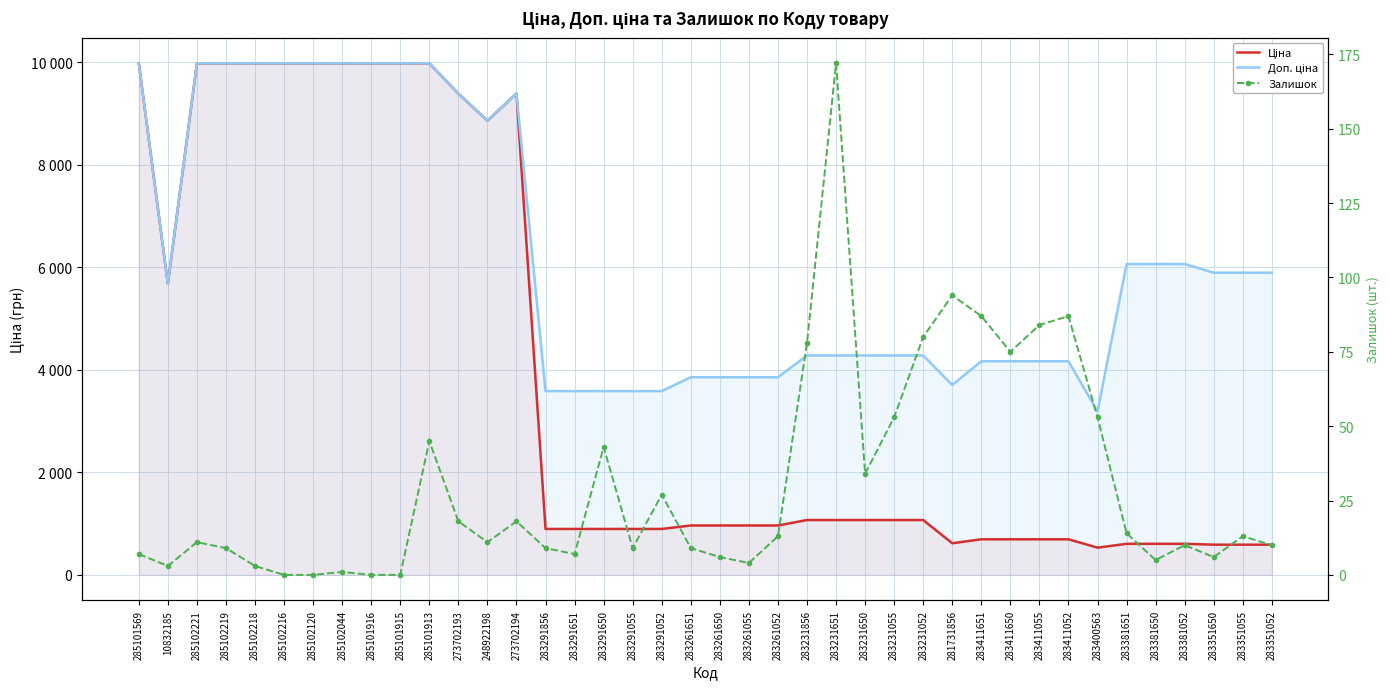

What is the sum of the Залишок values at 285102044 and 285101915?

1.0